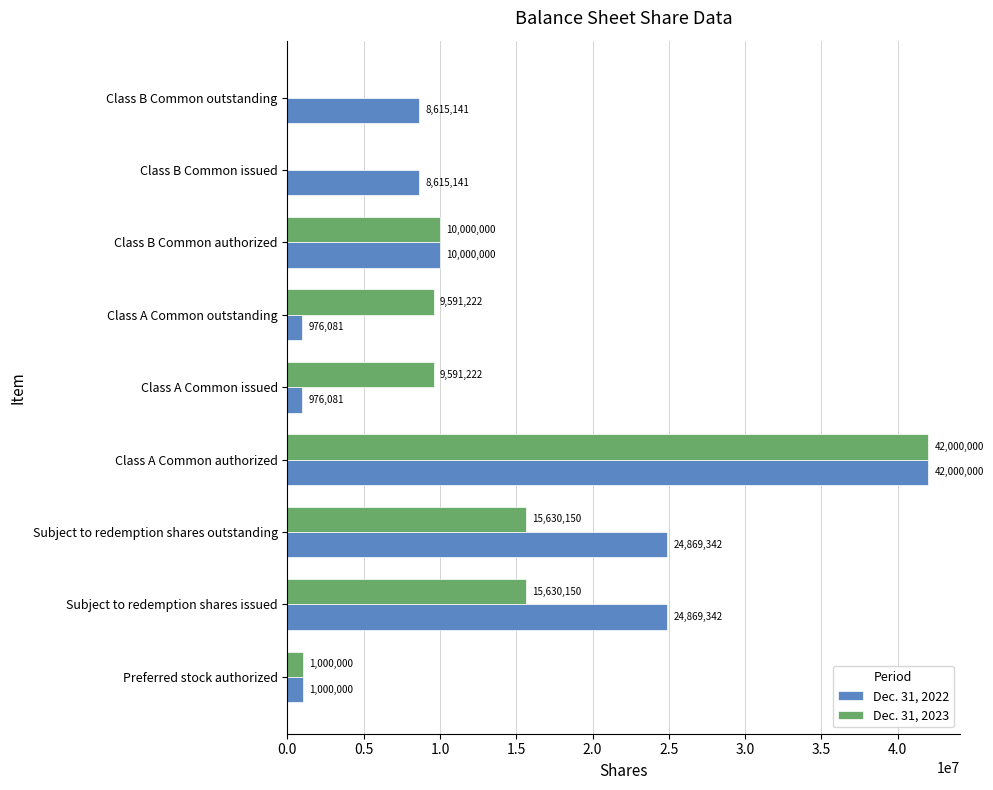

What is the average value of the Dec. 31, 2022 series?

13546792